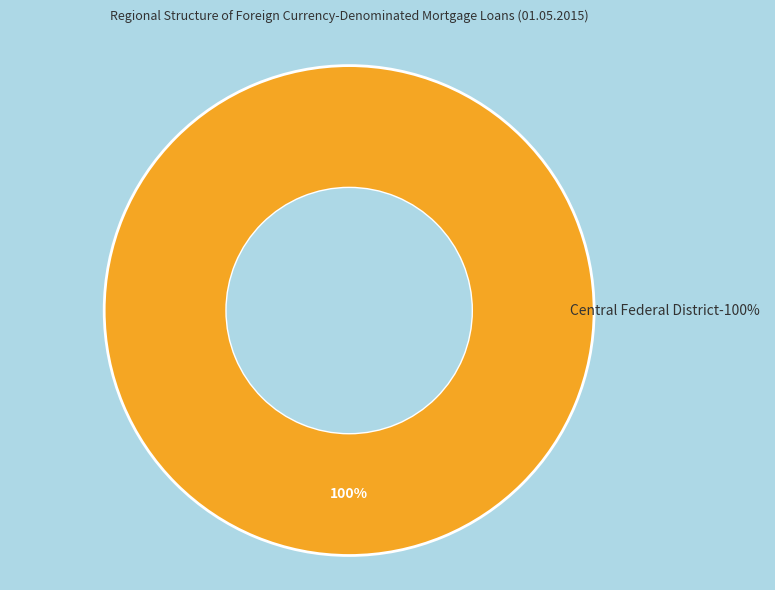

Is there a majority slice in this chart?

Yes